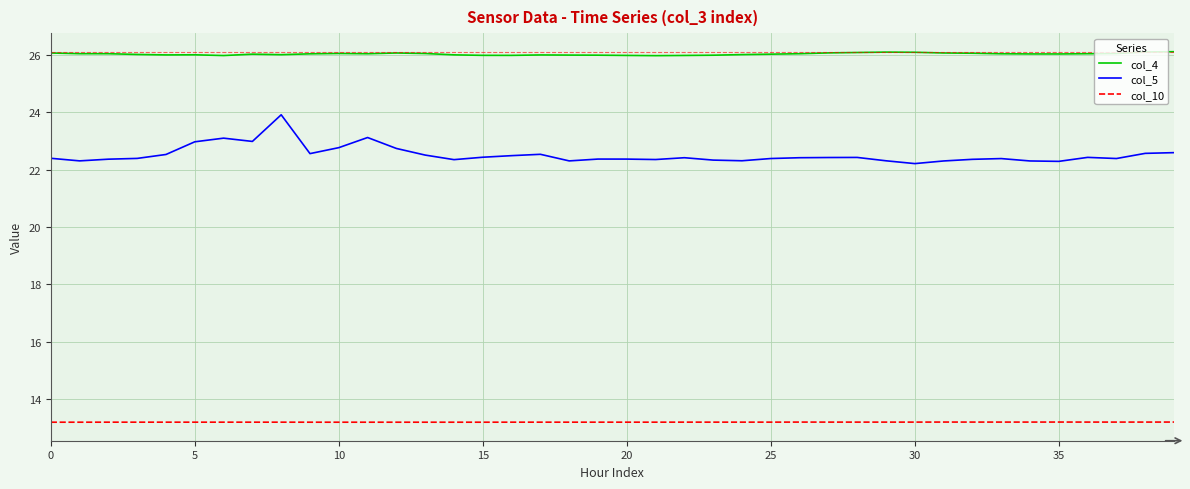

Rank the series by their average value, from lowest to highest.

col_10, col_5, col_4